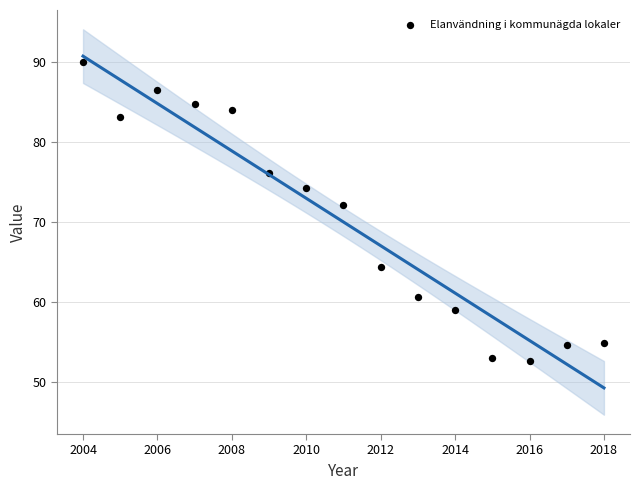

What Y value in the scatter plot is closest to 71?

72.1